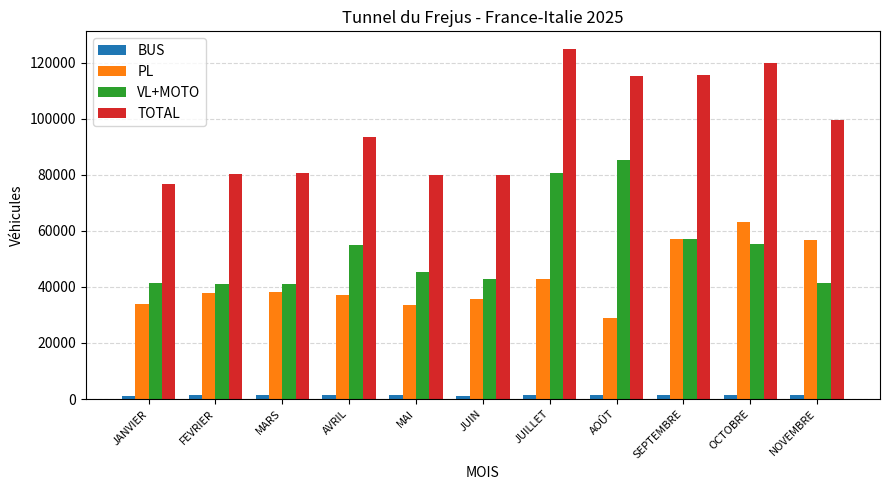

What is the difference between the TOTAL values at JANVIER and MAI?

3362